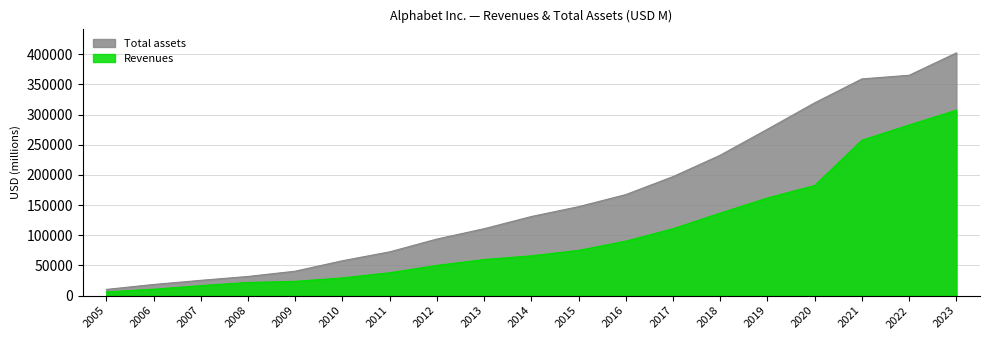

Reading left to right, list all the values displayed in this chart.

Revenues: 6139	10605	16594	21796	23651	29321	37905	50175	59825	66001	74989	90272	110855	136819	161857	182527	257637	282836	307394
Total assets: 10272	18473	25336	31768	40497	57851	72574	93798	110920	131133	147461	167497	197295	232792	275909	319616	359268	365264	402392